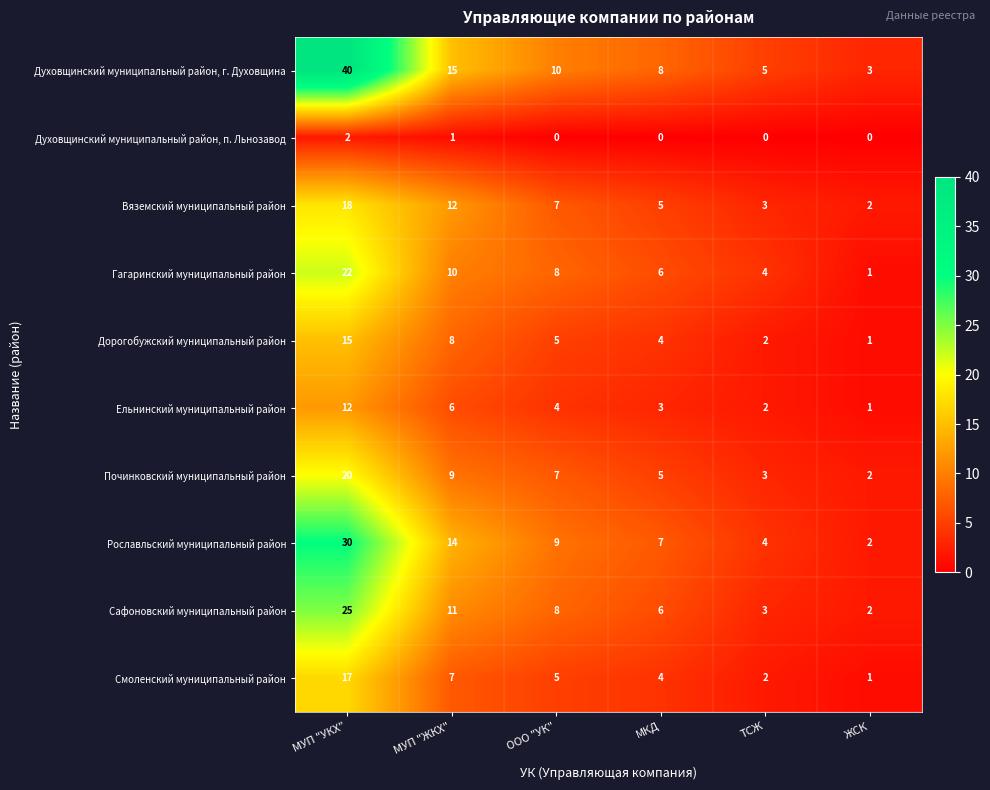

What is the approximate value of Сафоновский муниципальный район at МУП "ЖКХ", to the nearest 5?

10